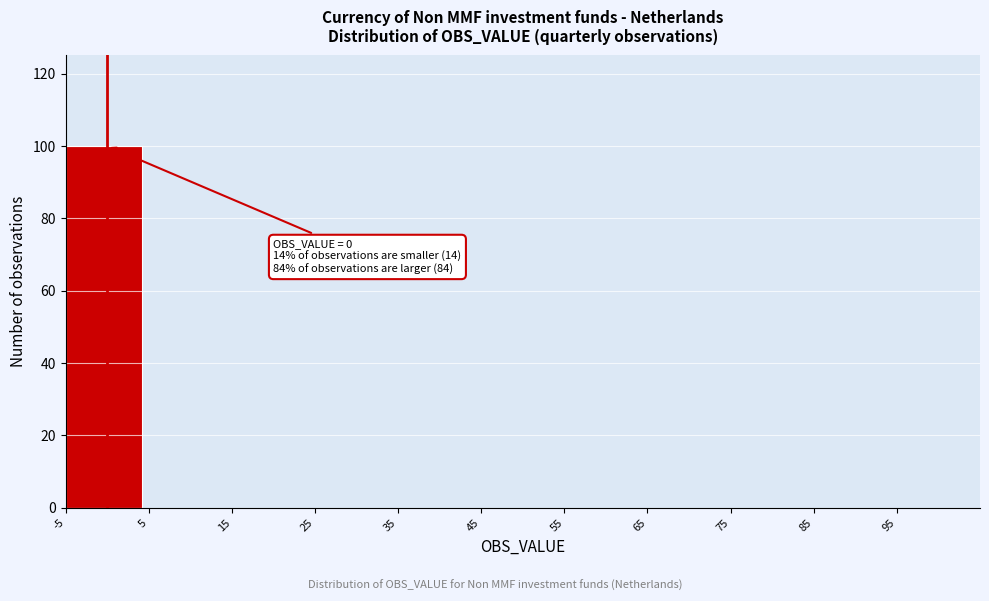

Which range on the x-axis has the tallest bar?

-5 to 5